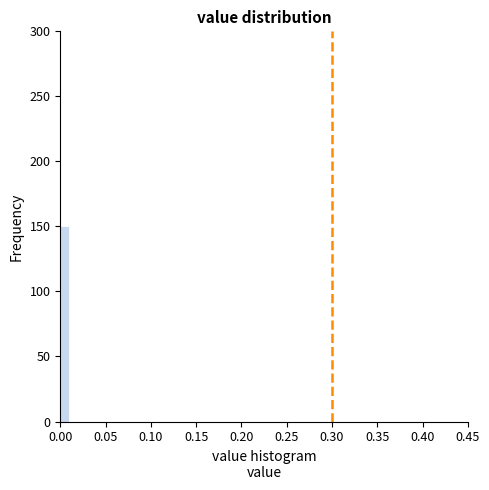

Around what value on the x-axis is the tallest bar? Give the approximate position of its centre, as read against the axis.

0.005